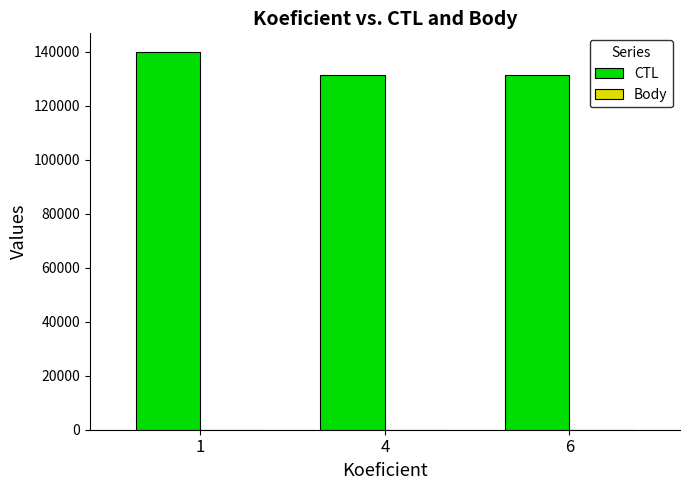

Which series has the largest total across all categories?

CTL